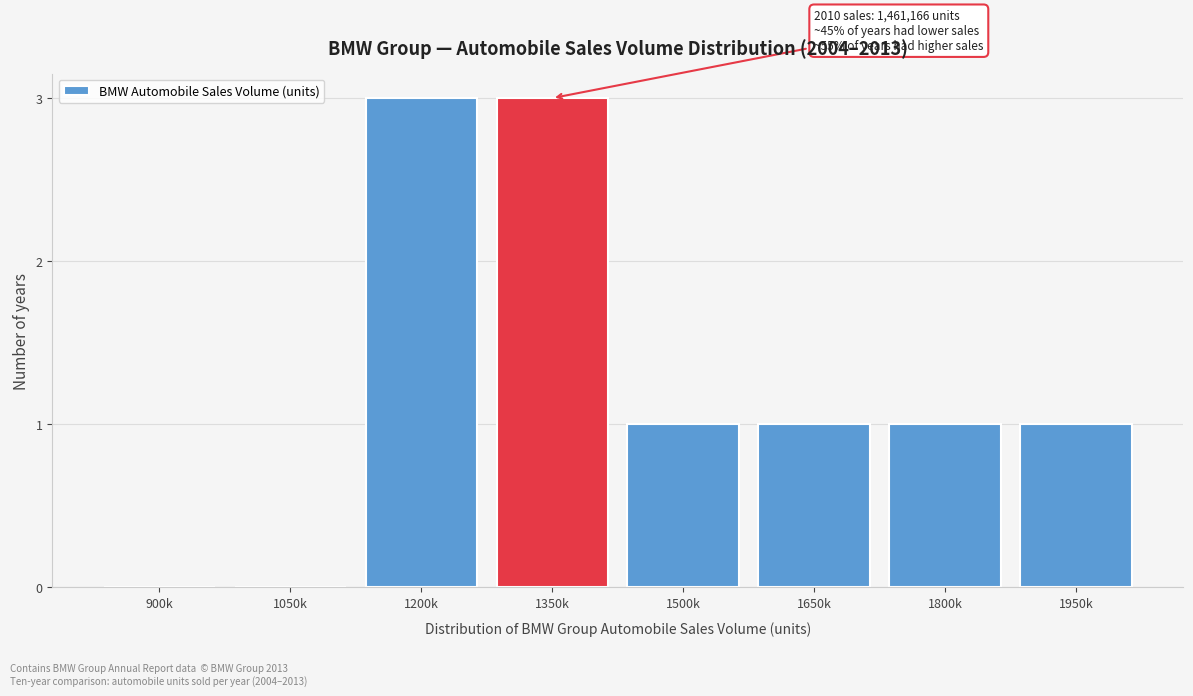

Reading right to left, what are all the values shown in this chart?

1950k=1	1800k=1	1650k=1	1500k=1	1350k=3	1200k=3	1050k=0	900k=0